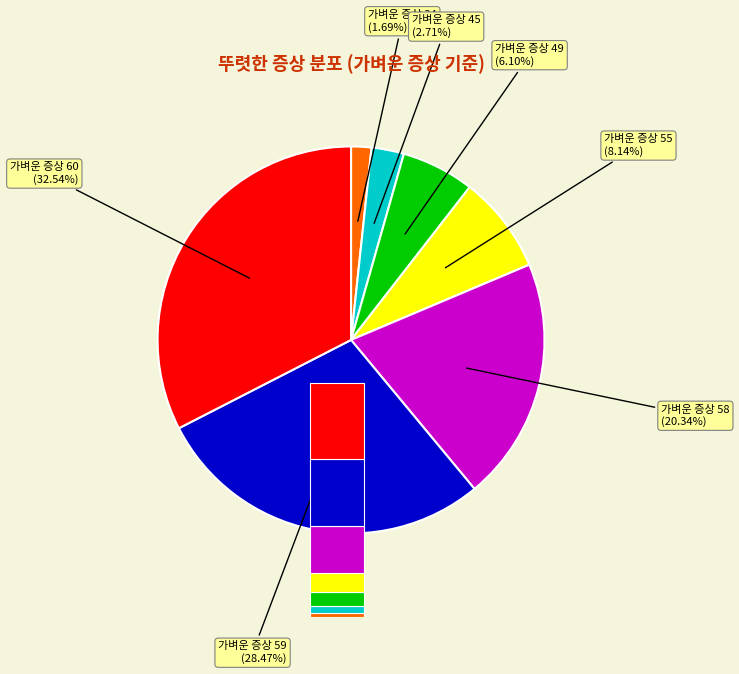

To the nearest percent, what is the difference between the 34 and 49 slice percentages?

4%